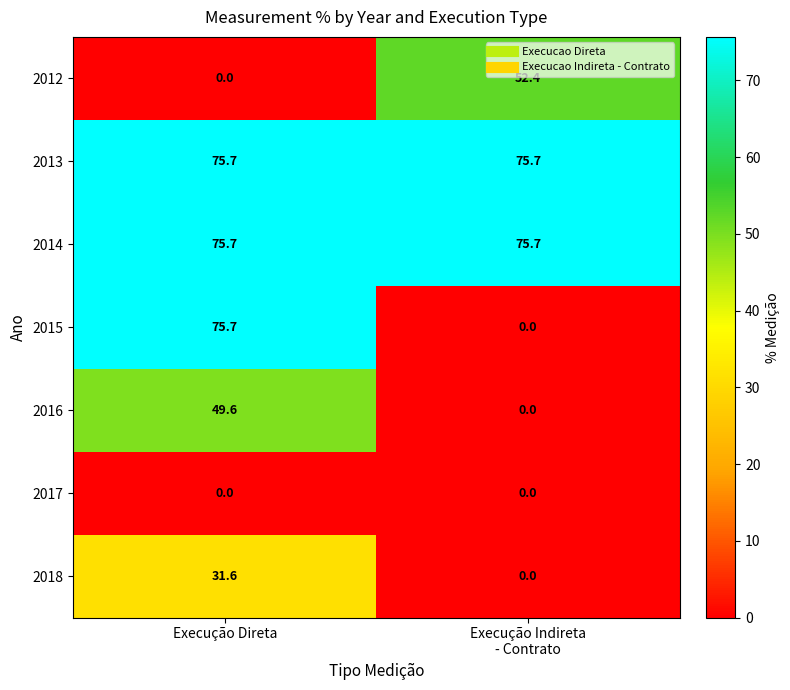

What is the approximate value of 2013 at Execução Direta?

75.7